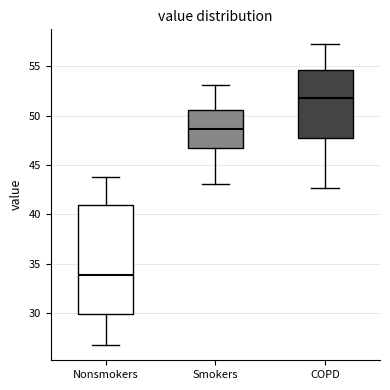

Which box is the tallest, from its lower edge to its upper edge?

Nonsmokers